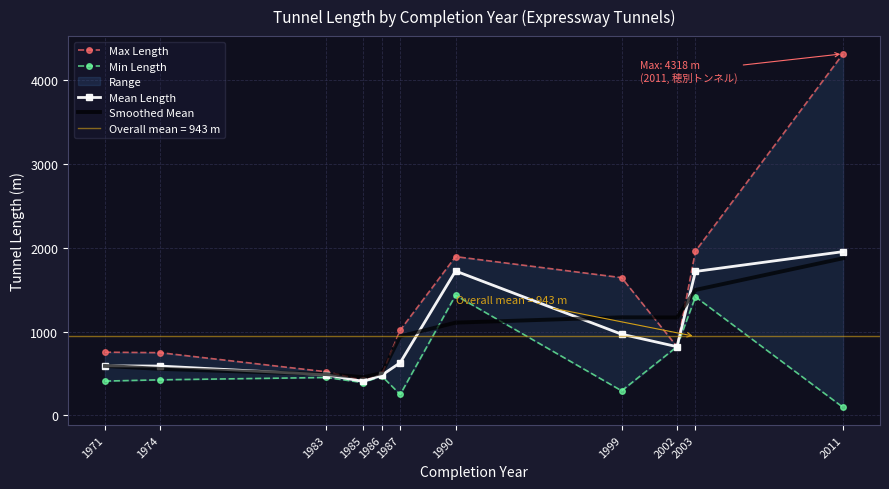

After their last crossing, which series has the higher values: Smoothed Mean or Mean Length?

Mean Length